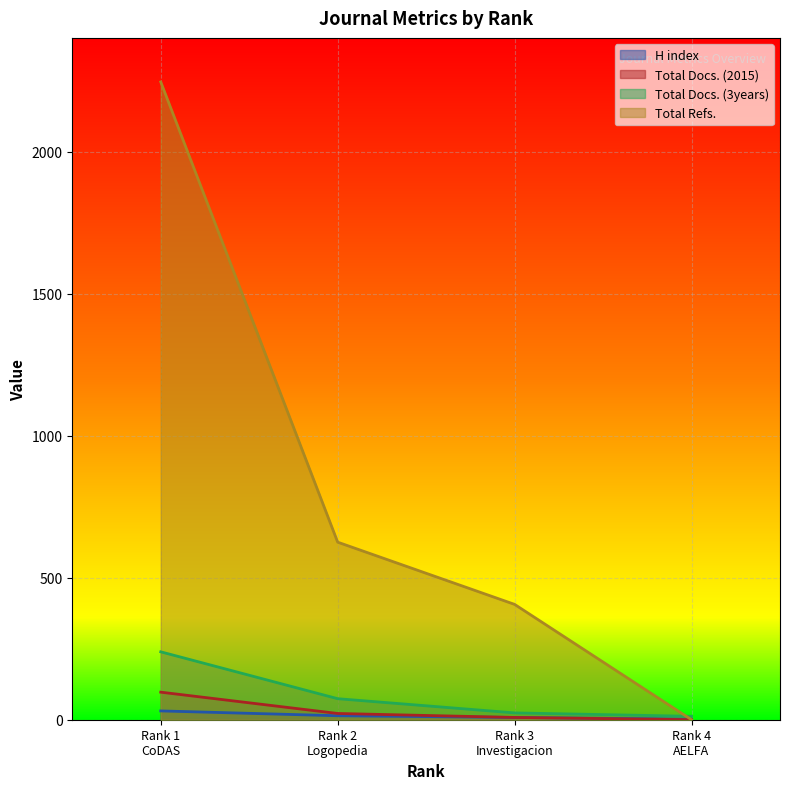

Reading right to left, extract all data points from this chart.

H index: Rank 4
AELFA=2	Rank 3
Investigacion=8	Rank 2
Logopedia=14	Rank 1
CoDAS=31
Total Docs. (2015): Rank 4
AELFA=0	Rank 3
Investigacion=8	Rank 2
Logopedia=22	Rank 1
CoDAS=97
Total Docs. (3years): Rank 4
AELFA=12	Rank 3
Investigacion=24	Rank 2
Logopedia=74	Rank 1
CoDAS=239
Total Refs.: Rank 4
AELFA=0	Rank 3
Investigacion=406	Rank 2
Logopedia=625	Rank 1
CoDAS=2245